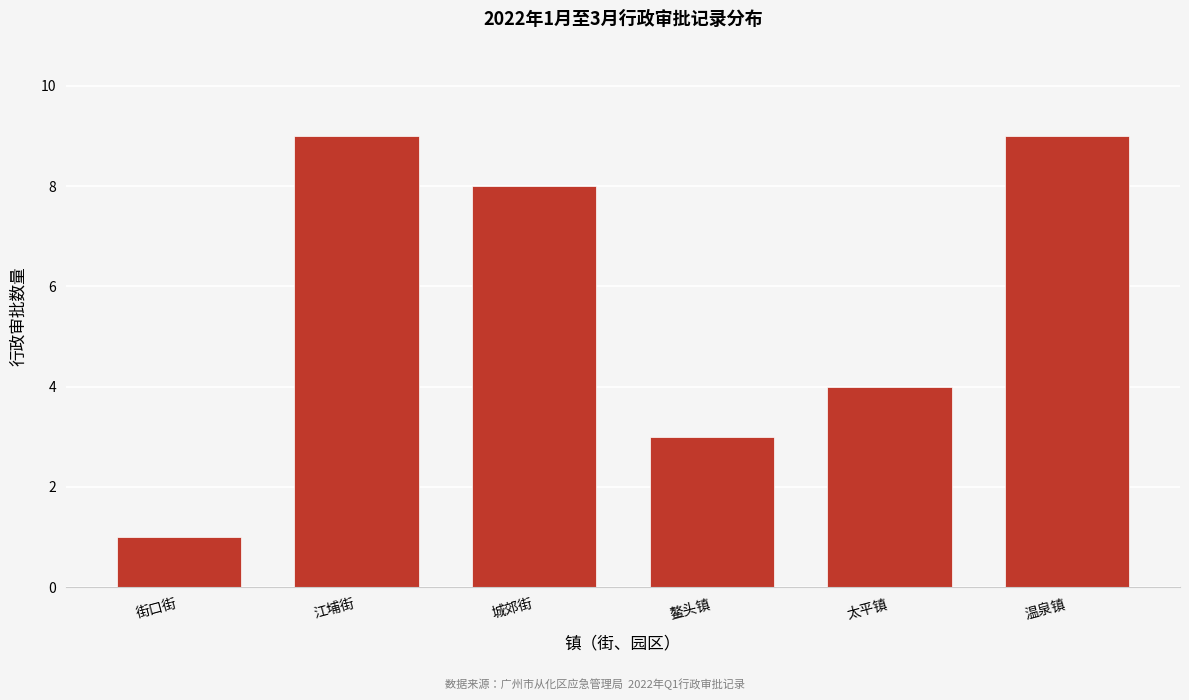

Reading right to left, what are all the values shown in this chart?

9	4	3	8	9	1